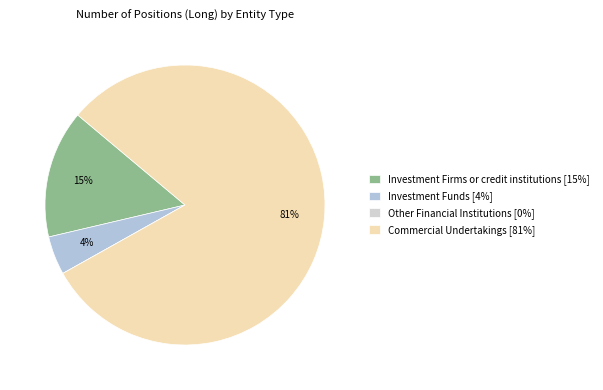

Which slice represents more than half of the pie?

Commercial Undertakings